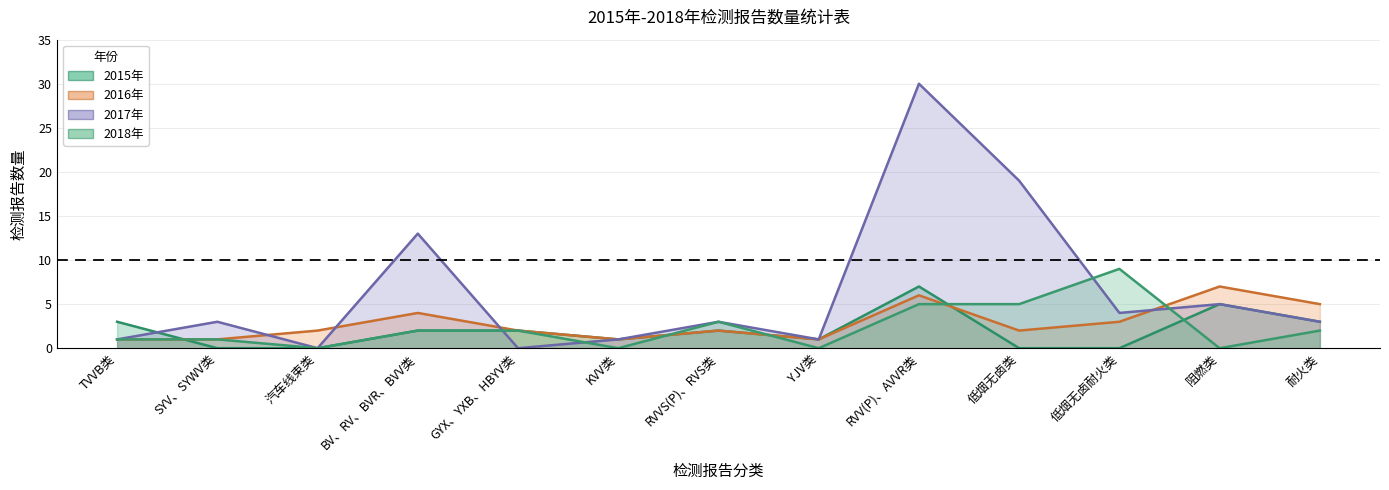

Where is 2015 nearest to the value 3?

TVVB类